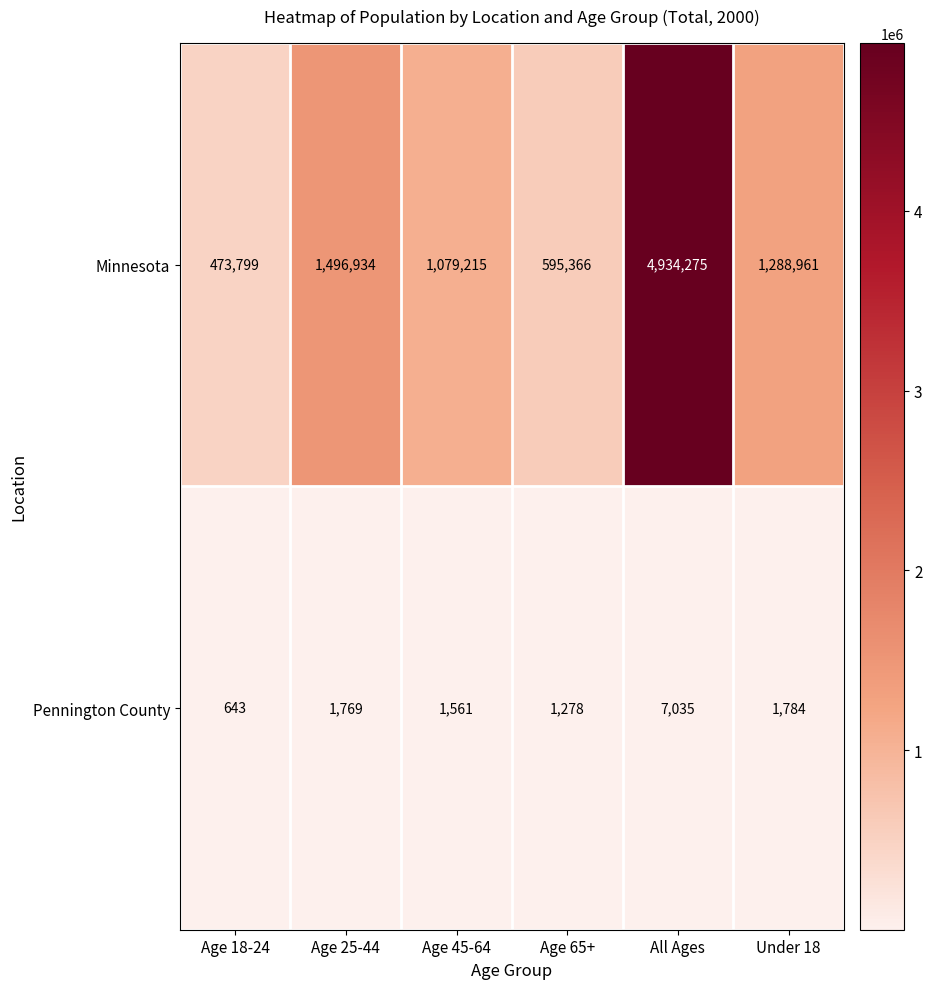

List the series in order of their overall mean, highest first.

Minnesota, Pennington County